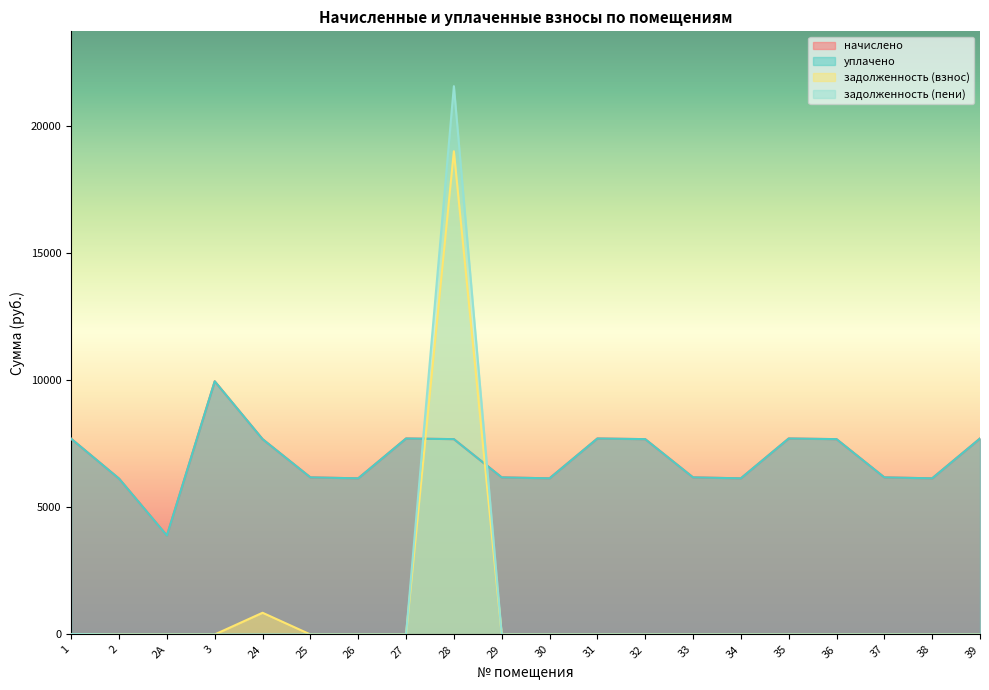

What are all the series names shown in the legend?

начислено, уплачено, задолженность (взнос), задолженность (пени)